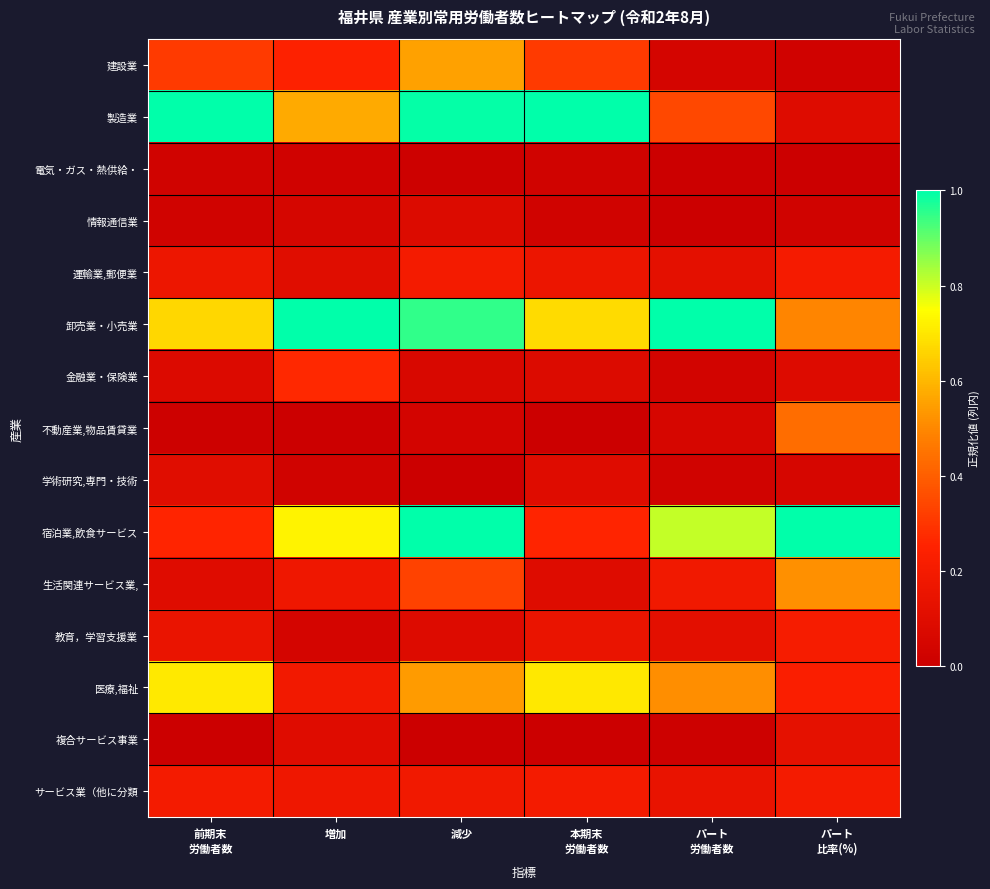

Reading left to right, extract all data points from this chart.

建設業: 前期末
労働者数=0.3	増加=0.2	減少=0.6	本期末
労働者数=0.3	パート
労働者数=0.0	パート
比率(%)=0.0
製造業: 前期末
労働者数=1.0	増加=0.6	減少=1.0	本期末
労働者数=1.0	パート
労働者数=0.3	パート
比率(%)=0.1
電気・ガス・熱供給・: 前期末
労働者数=0.0	増加=0.0	減少=0.0	本期末
労働者数=0.0	パート
労働者数=0.0	パート
比率(%)=0.0
情報通信業: 前期末
労働者数=0.0	増加=0.0	減少=0.1	本期末
労働者数=0.0	パート
労働者数=0.0	パート
比率(%)=0.0
運輸業,郵便業: 前期末
労働者数=0.2	増加=0.1	減少=0.2	本期末
労働者数=0.2	パート
労働者数=0.1	パート
比率(%)=0.2
卸売業・小売業: 前期末
労働者数=0.7	増加=1.0	減少=1.0	本期末
労働者数=0.7	パート
労働者数=1.0	パート
比率(%)=0.5
金融業・保険業: 前期末
労働者数=0.1	増加=0.3	減少=0.1	本期末
労働者数=0.1	パート
労働者数=0.0	パート
比率(%)=0.1
不動産業,物品賃貸業: 前期末
労働者数=0.0	増加=0.0	減少=0.0	本期末
労働者数=0.0	パート
労働者数=0.1	パート
比率(%)=0.4
学術研究,専門・技術: 前期末
労働者数=0.1	増加=0.0	減少=0.0	本期末
労働者数=0.1	パート
労働者数=0.0	パート
比率(%)=0.1
宿泊業,飲食サービス: 前期末
労働者数=0.3	増加=0.7	減少=1.0	本期末
労働者数=0.3	パート
労働者数=0.8	パート
比率(%)=1.0
生活関連サービス業,: 前期末
労働者数=0.1	増加=0.2	減少=0.3	本期末
労働者数=0.1	パート
労働者数=0.2	パート
比率(%)=0.5
教育，学習支援業: 前期末
労働者数=0.2	増加=0.0	減少=0.1	本期末
労働者数=0.1	パート
労働者数=0.1	パート
比率(%)=0.2
医療,福祉: 前期末
労働者数=0.7	増加=0.2	減少=0.5	本期末
労働者数=0.7	パート
労働者数=0.5	パート
比率(%)=0.2
複合サービス事業: 前期末
労働者数=0.0	増加=0.1	減少=0.0	本期末
労働者数=0.0	パート
労働者数=0.0	パート
比率(%)=0.1
サービス業（他に分類: 前期末
労働者数=0.2	増加=0.2	減少=0.2	本期末
労働者数=0.2	パート
労働者数=0.1	パート
比率(%)=0.2